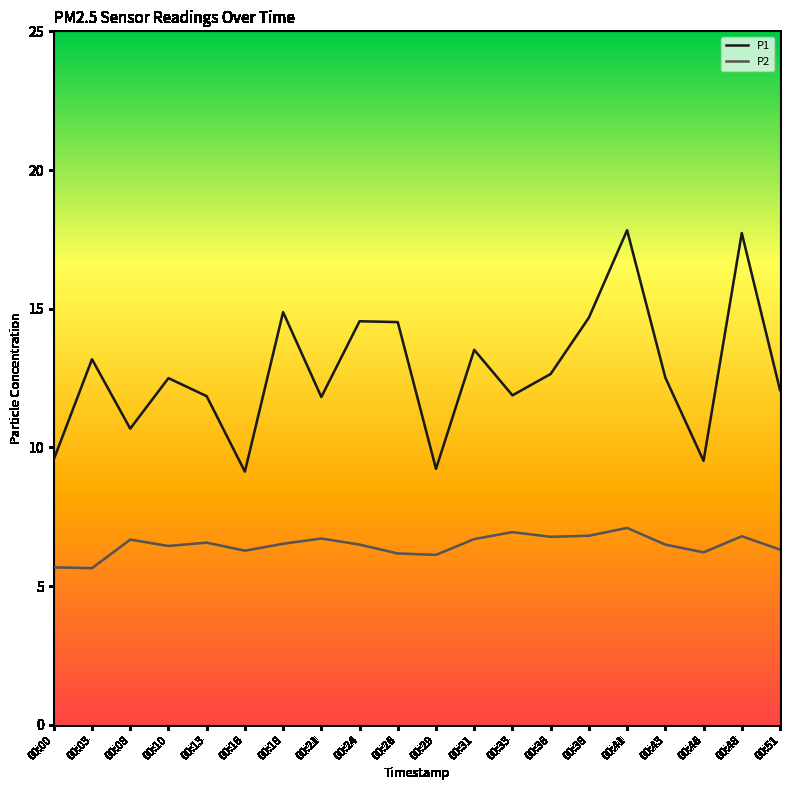

True or false: P2 and P1 cross at least once.

False